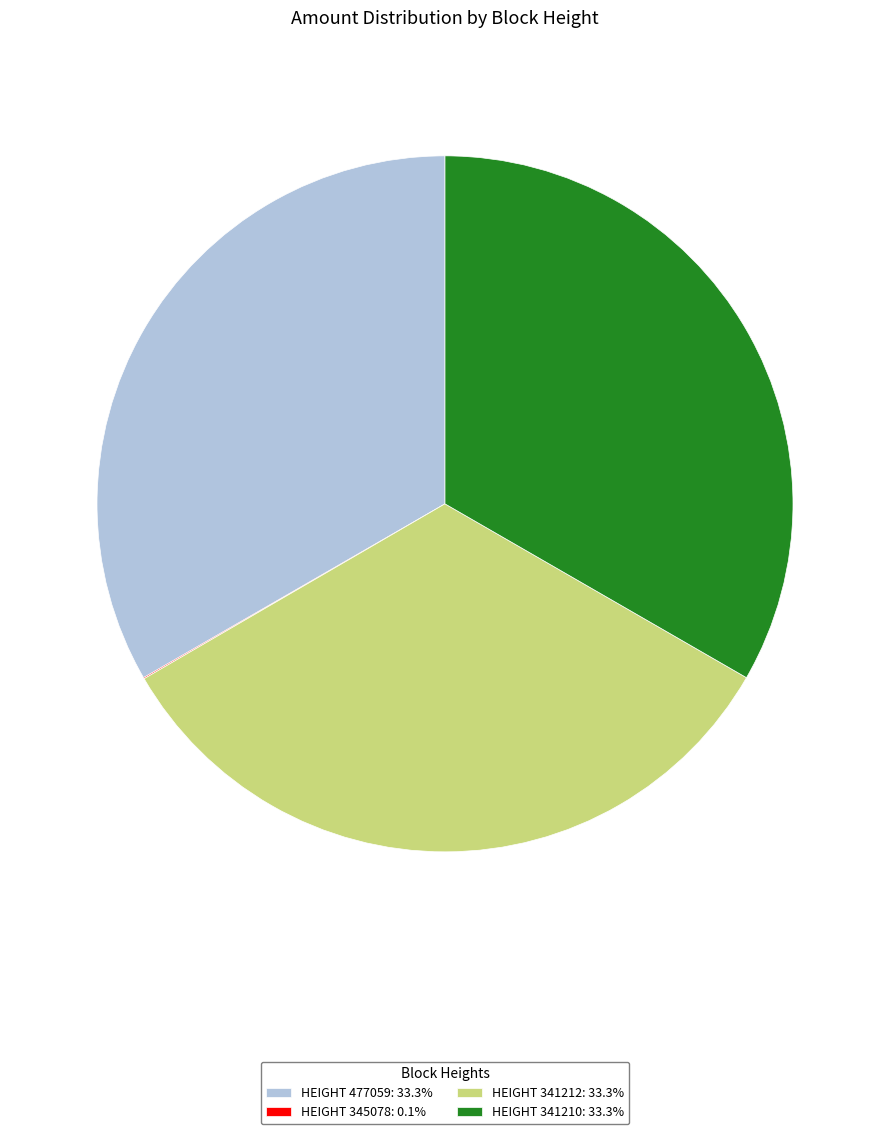

Does any single category account for the majority?

No